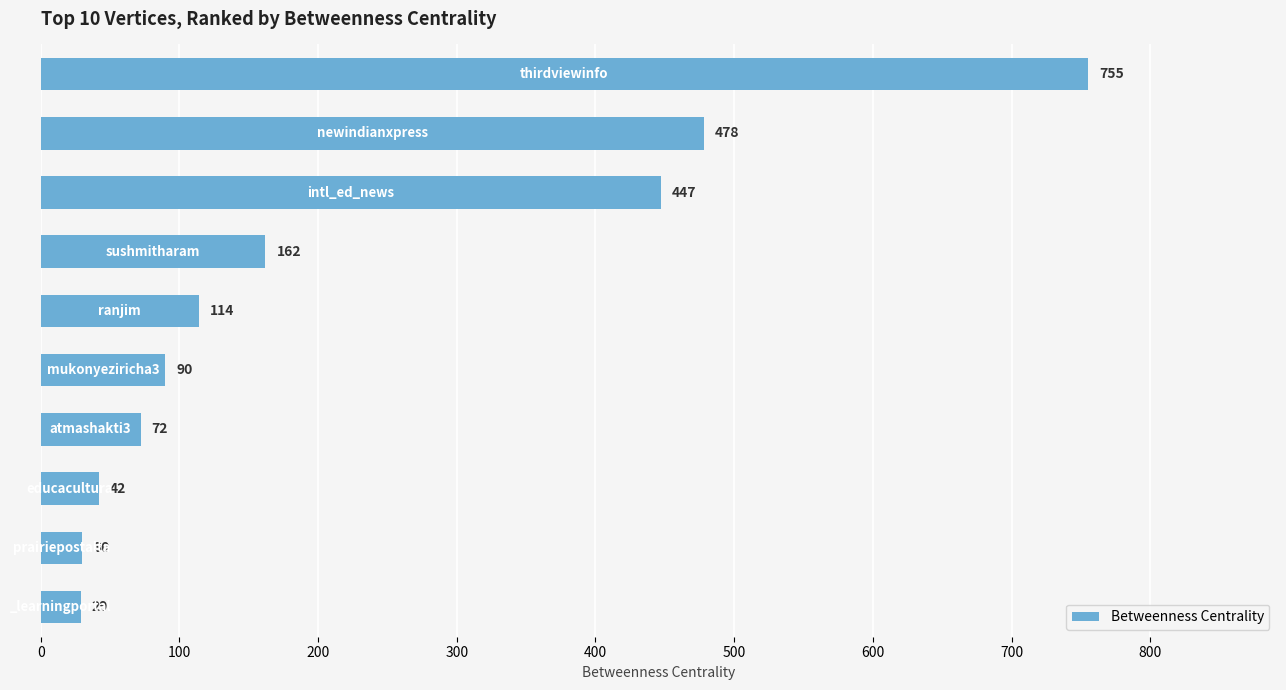

What is the average value?

222